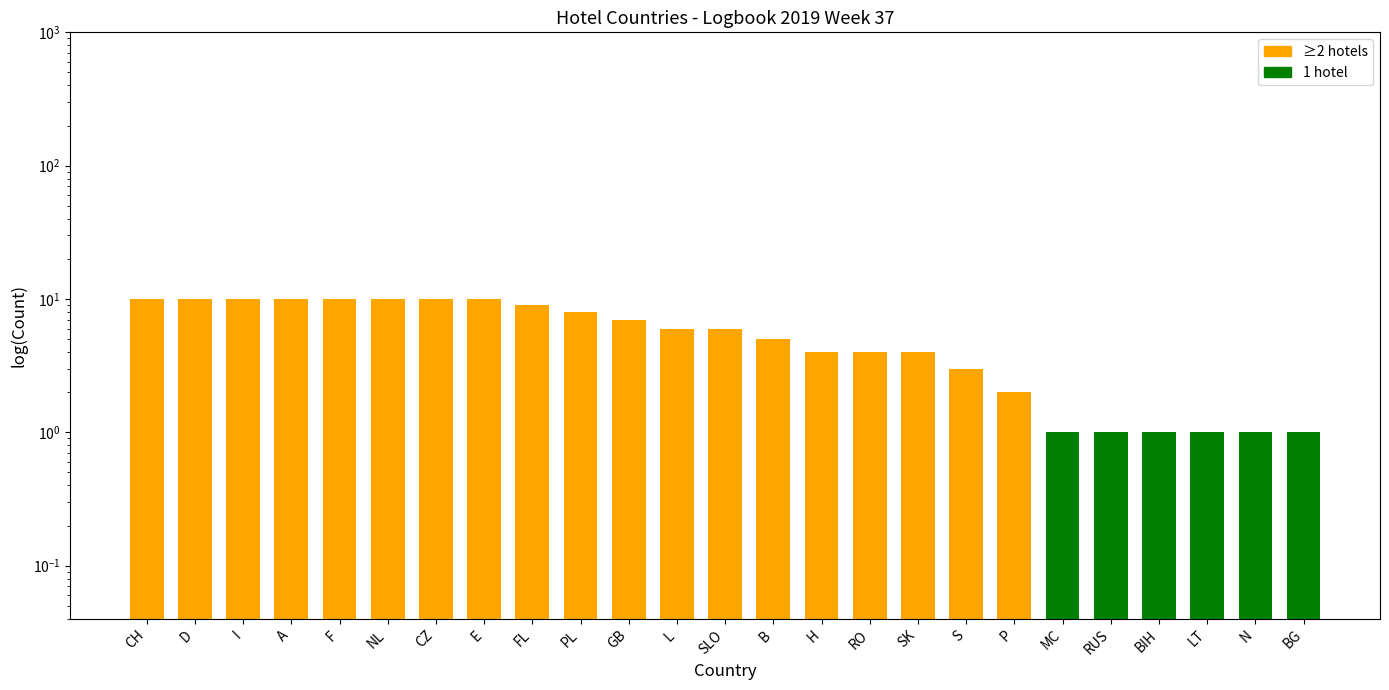

Reading left to right, what are all the values shown in this chart?

10	10	10	10	10	10	10	10	9	8	7	6	6	5	4	4	4	3	2	1	1	1	1	1	1